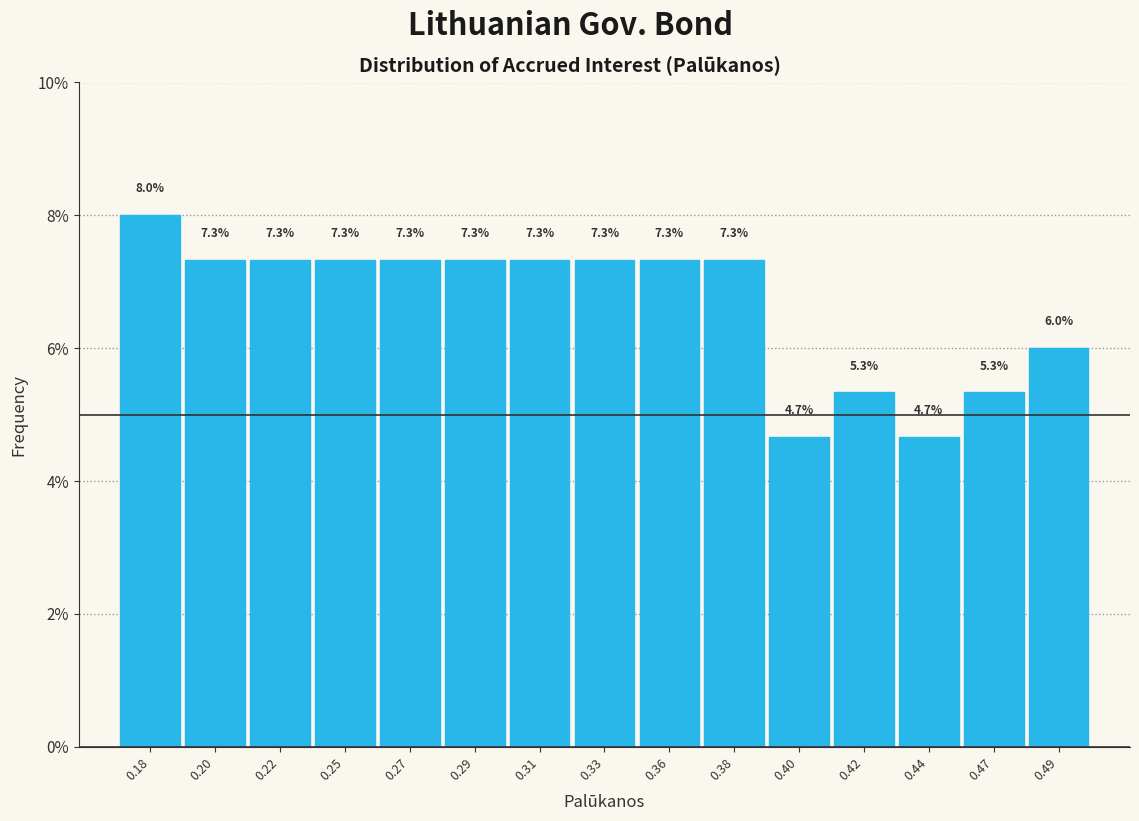

Reading left to right, extract all data points from this chart.

0.18=8.0	0.20=7.3	0.22=7.3	0.25=7.3	0.27=7.3	0.29=7.3	0.31=7.3	0.33=7.3	0.36=7.3	0.38=7.3	0.40=4.7	0.42=5.3	0.44=4.7	0.47=5.3	0.49=6.0